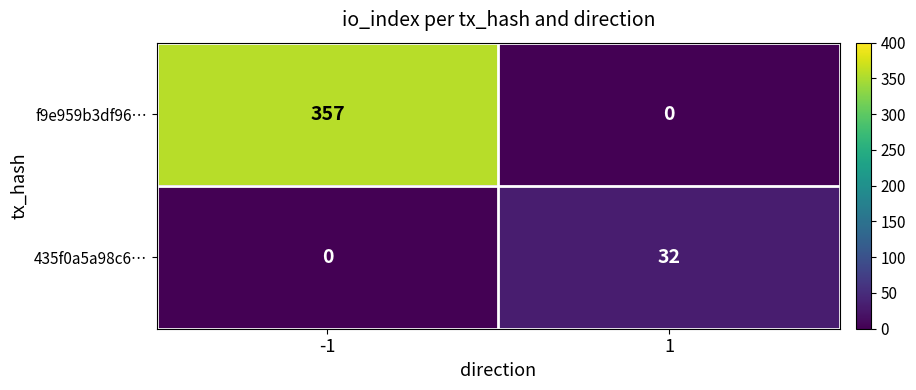

Reading left to right, transcribe all the data shown in this chart.

f9e959b3df96…: 357	0
435f0a5a98c6…: 0	32